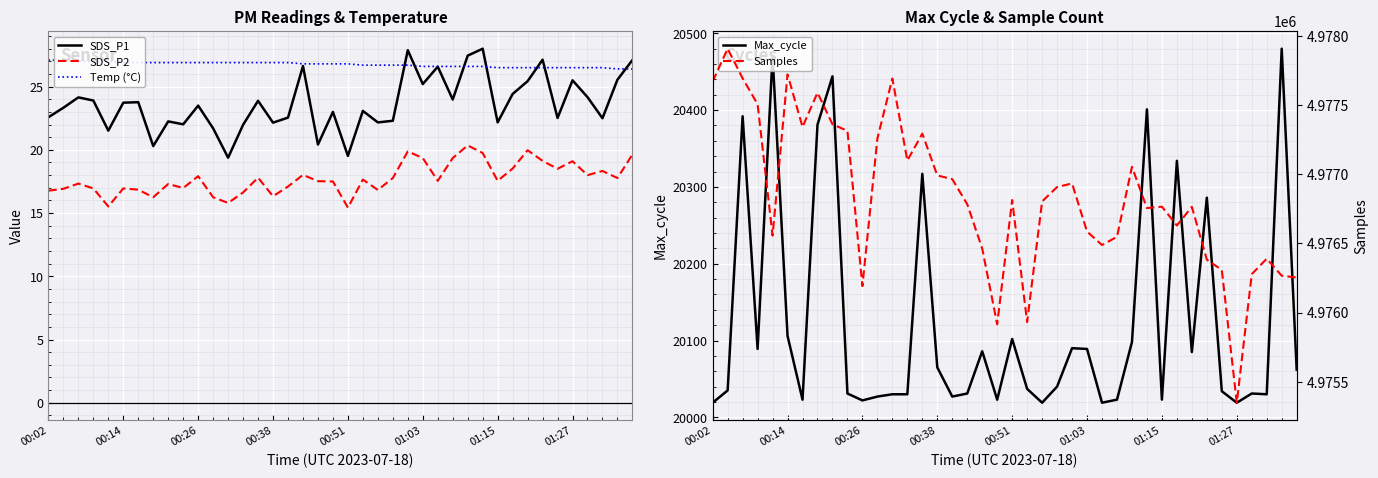

What is the maximum value for Temp (°C)?

27.1